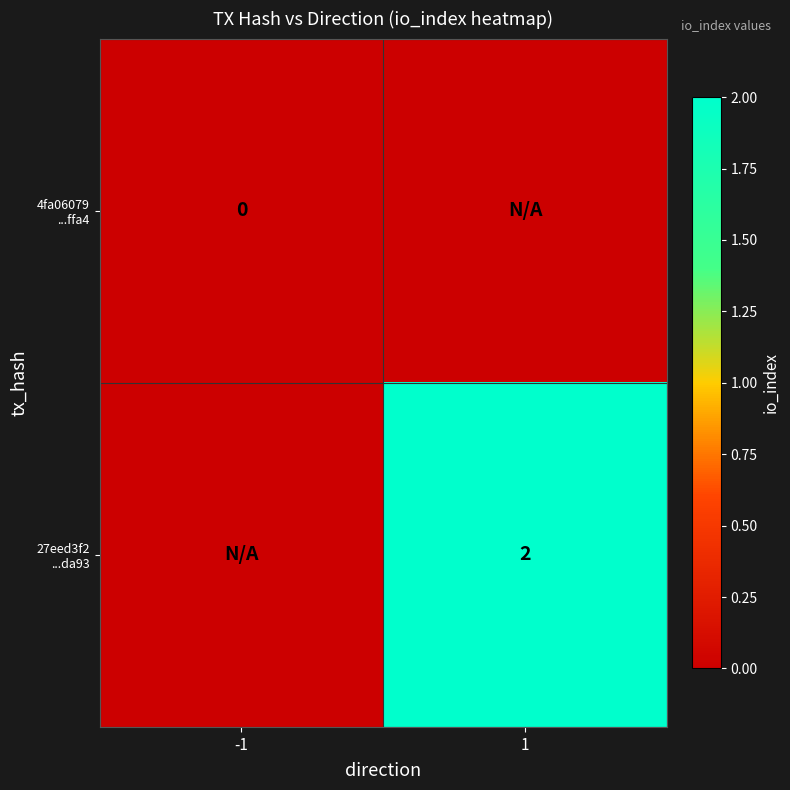

The value of 27eed3f2 ...da93 at -1 is 1. True or false?

False